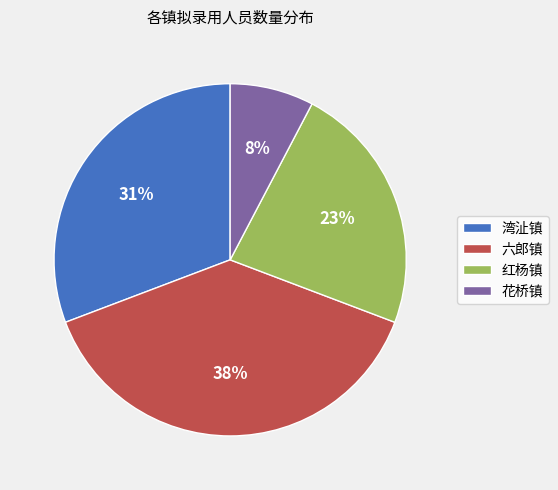

To the nearest percent, what portion does 湾沚镇 represent?

31%